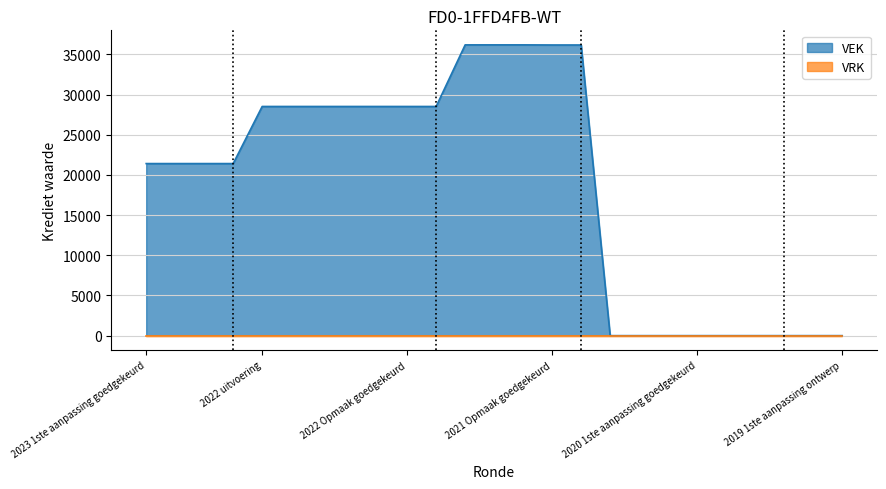

Count the number of categories in the chart.

25